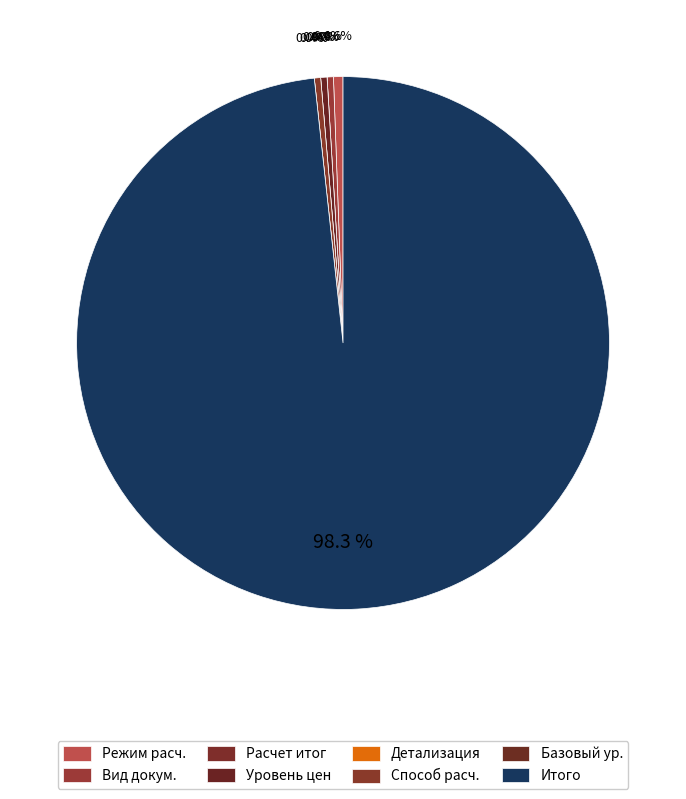

Is it true that Расчет за итогом is 1% of the pie?

False